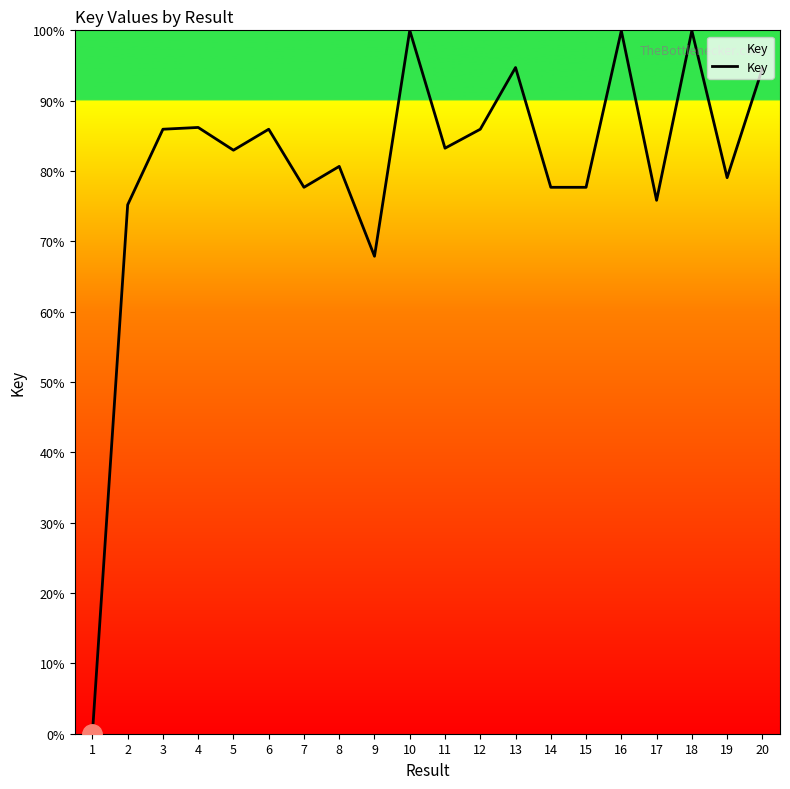

The chart shows a value of 77.7 at 15. True or false?

True